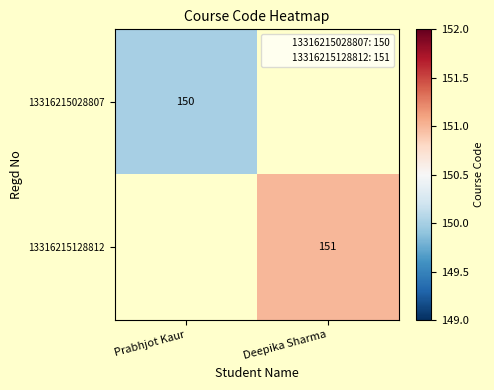

The value of 13316215128812 at Prabhjot Kaur is 73. True or false?

False